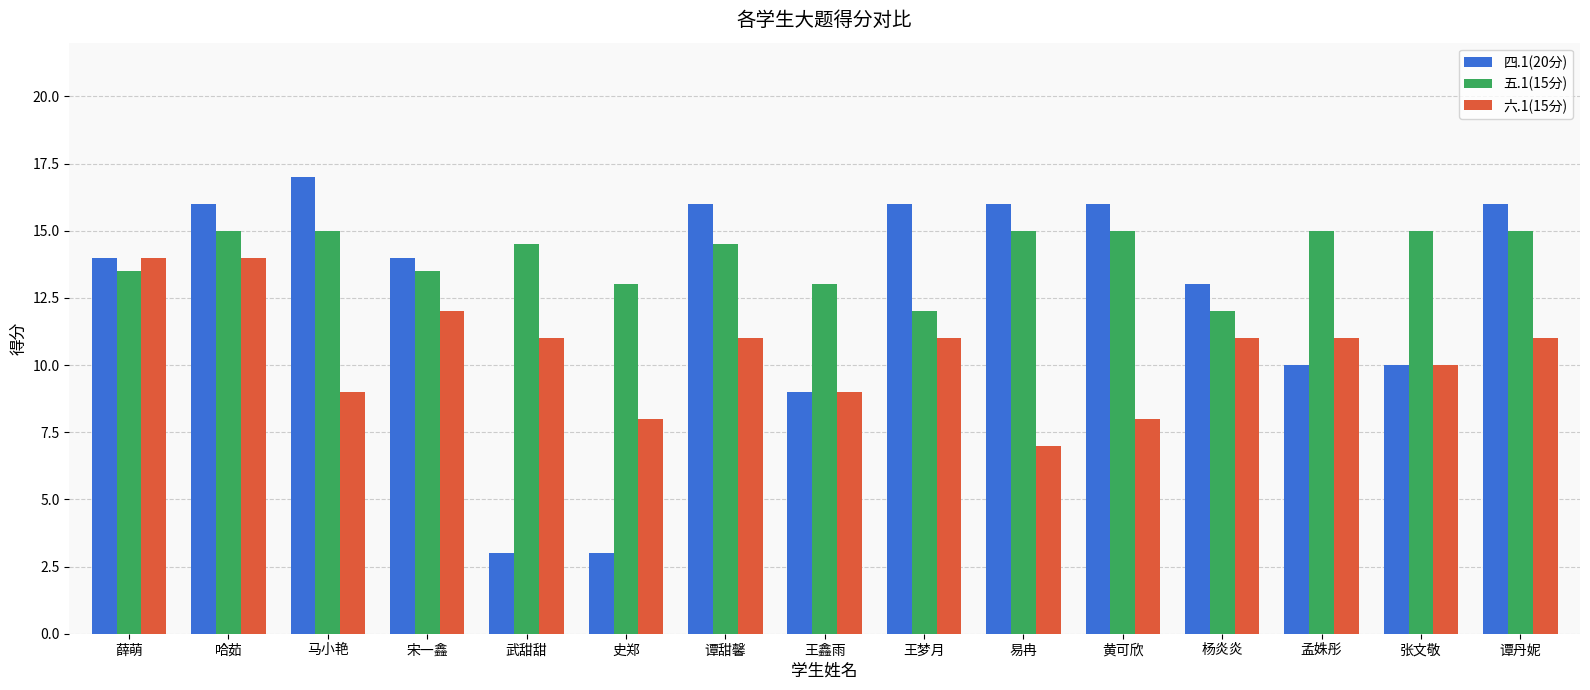

What is the difference between the highest and lowest values at 宋一鑫?

2.0